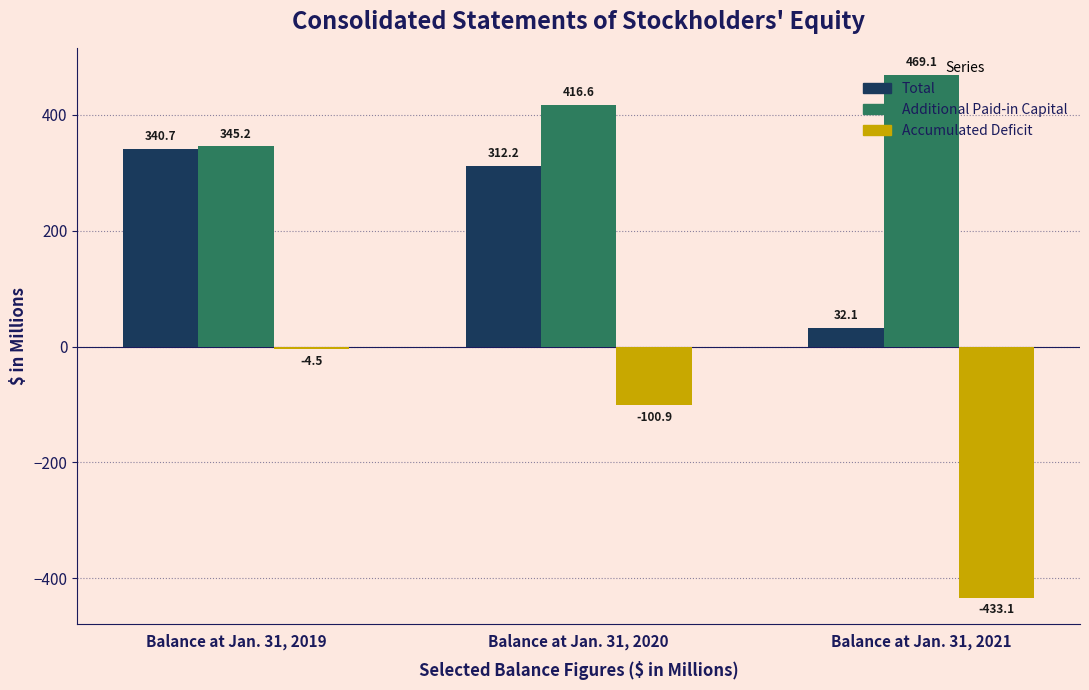

List the series in order of their peak value, highest first.

Additional Paid-in Capital, Total, Accumulated Deficit